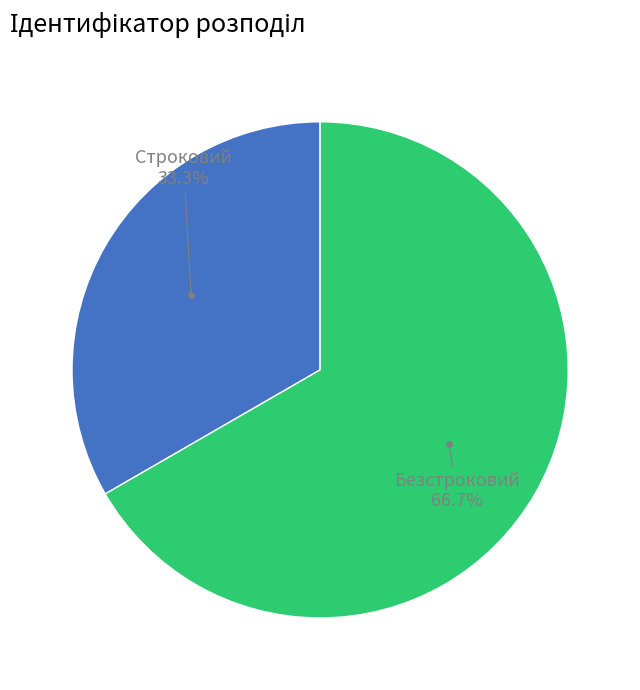

Is there any slice that represents more than half of the pie?

Yes